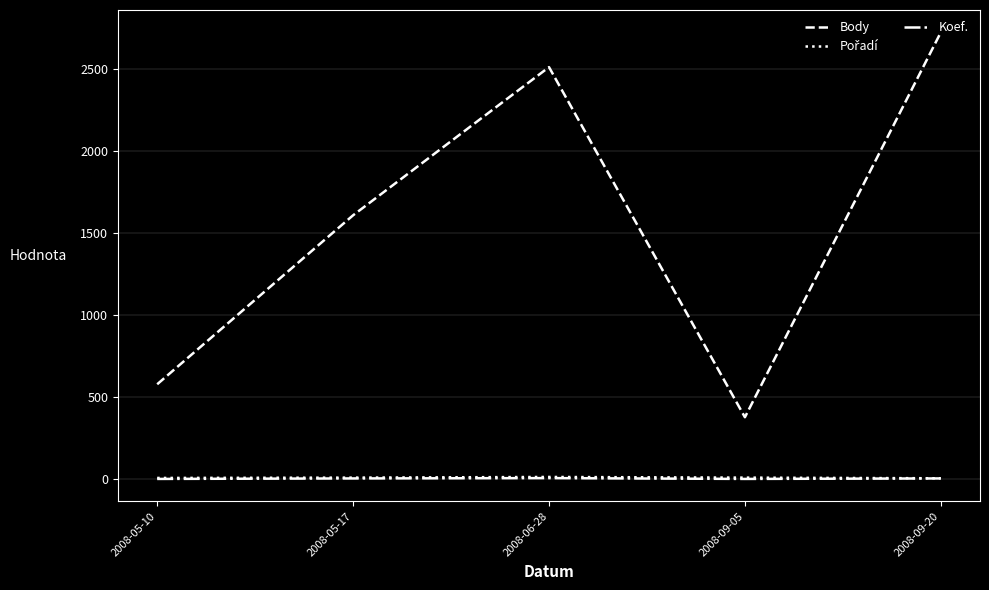

True or false: Body and Koef. intersect in this chart.

False